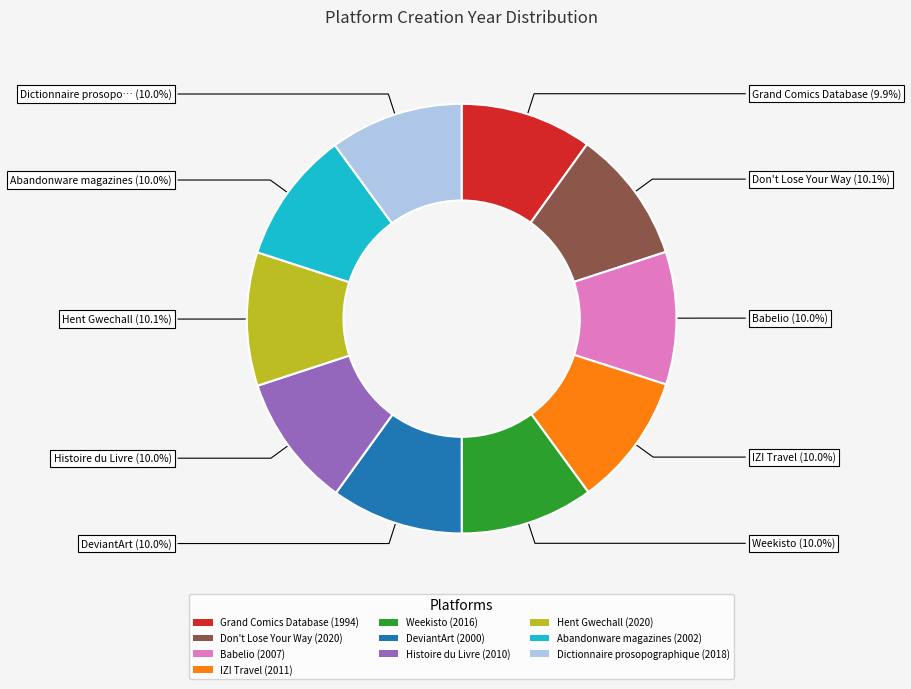

What percentage is NOT represented by Don't Lose Your Way?

89.9%